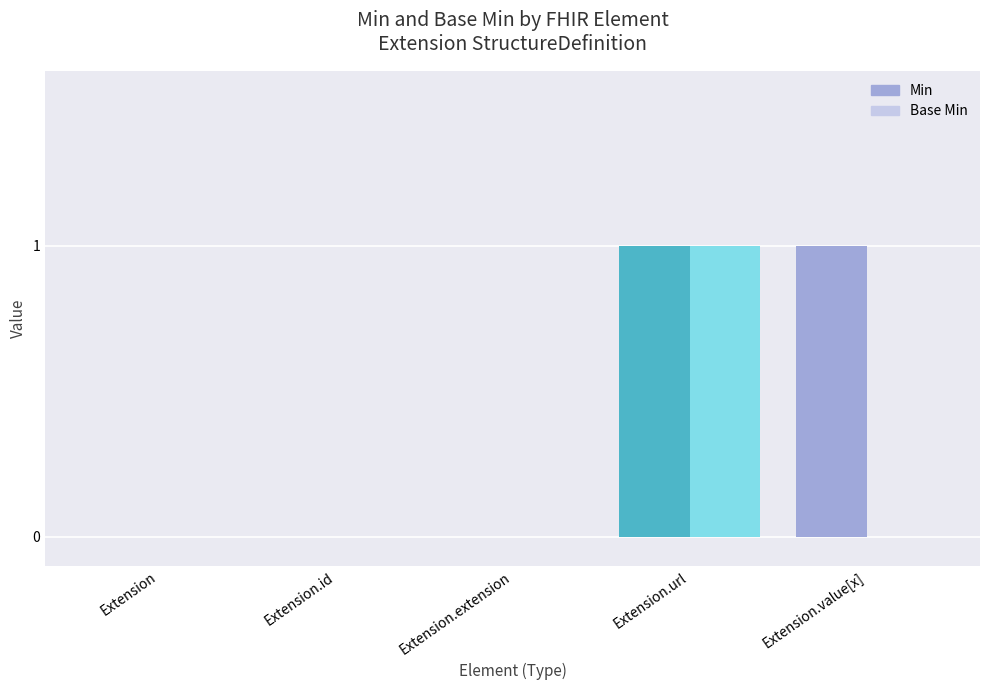

How many data points in Base Min are above 0?

1